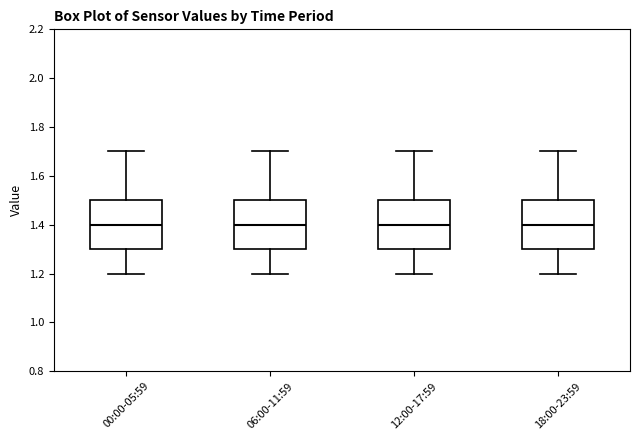

Reading left to right, transcribe this box plot: for each box, give where its median line is, the range the box spans, and where its two whiskers end, as read against the y-axis. The values are not printed on the chart, so give them approximately, as read against the axis.

00:00-05:59: median 1.4, box 1.3 to 1.5, whiskers 1.2 to 1.7
06:00-11:59: median 1.4, box 1.3 to 1.5, whiskers 1.2 to 1.7
12:00-17:59: median 1.4, box 1.3 to 1.5, whiskers 1.2 to 1.7
18:00-23:59: median 1.4, box 1.3 to 1.5, whiskers 1.2 to 1.7